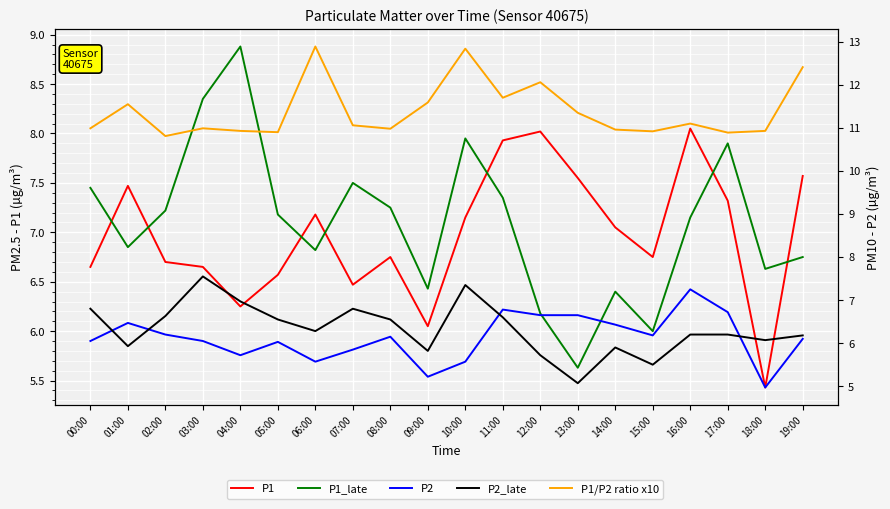

What is the total value across all series at 11:00?

40.4